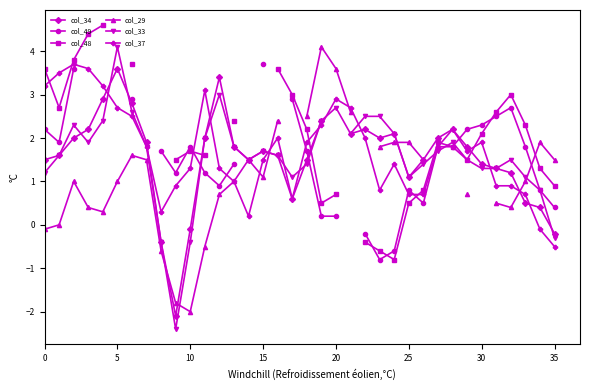

Rank the series at 35 from highest to lowest value.

col_33, col_37, col_34, col_49, col_48, col_29